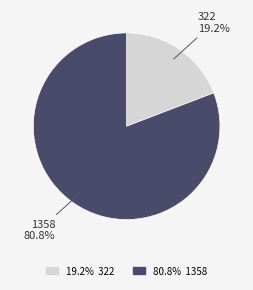

Is there any slice that represents more than half of the pie?

Yes